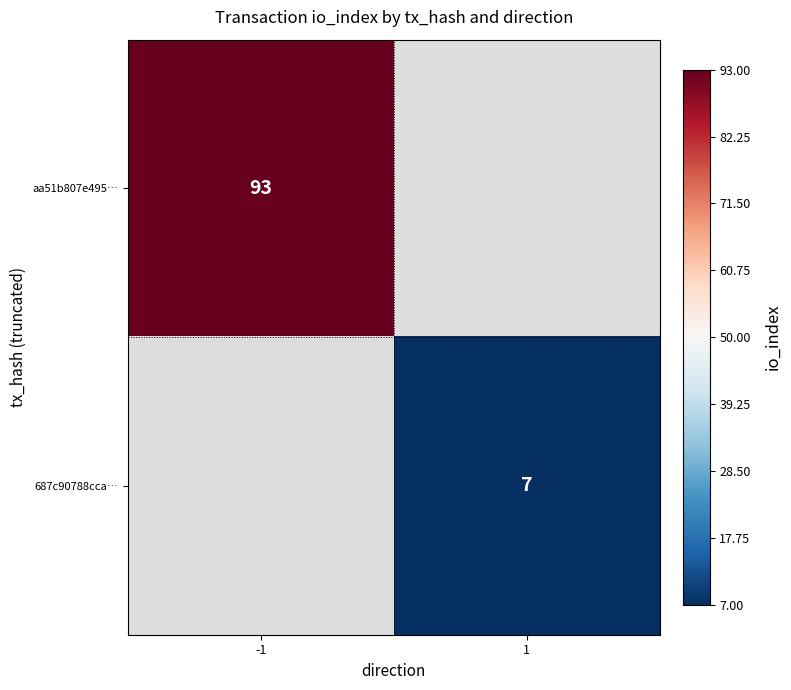

Count the number of data series in this chart.

2